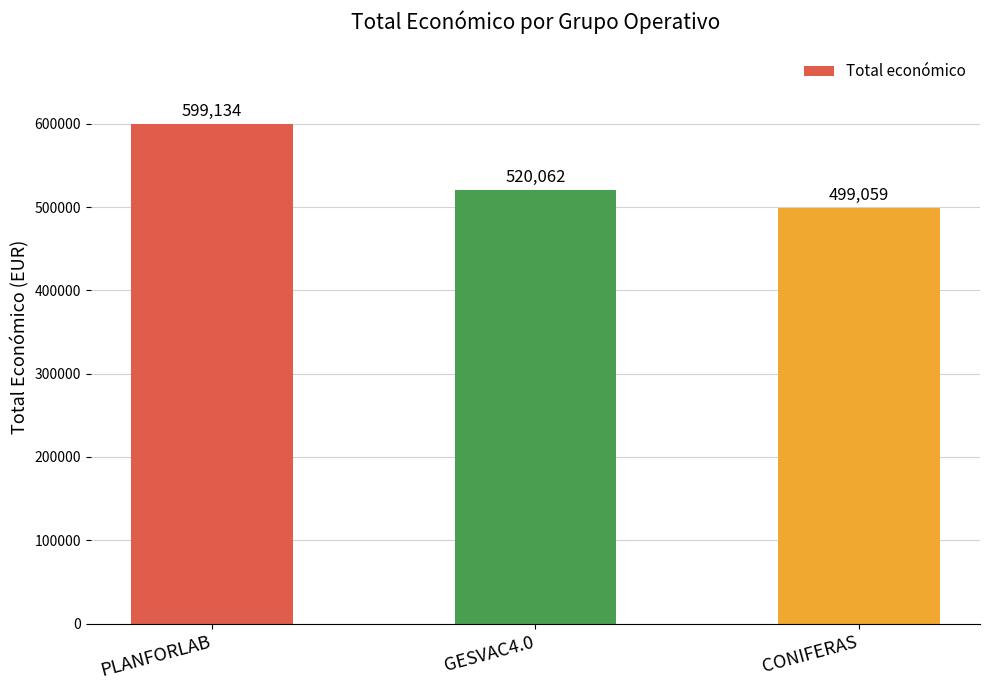

Reading left to right, extract all data points from this chart.

PLANFORLAB=599134	GESVAC4.0=520062	CONIFERAS=499059